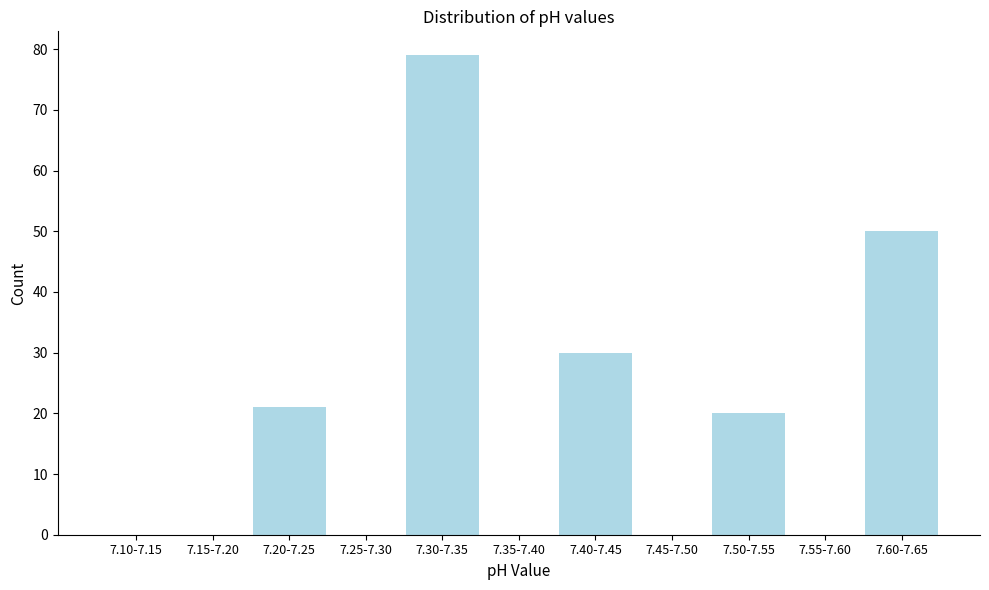

Reading right to left, extract all data points from this chart.

7.60-7.65=50	7.55-7.60=0	7.50-7.55=20	7.45-7.50=0	7.40-7.45=30	7.35-7.40=0	7.30-7.35=79	7.25-7.30=0	7.20-7.25=21	7.15-7.20=0	7.10-7.15=0